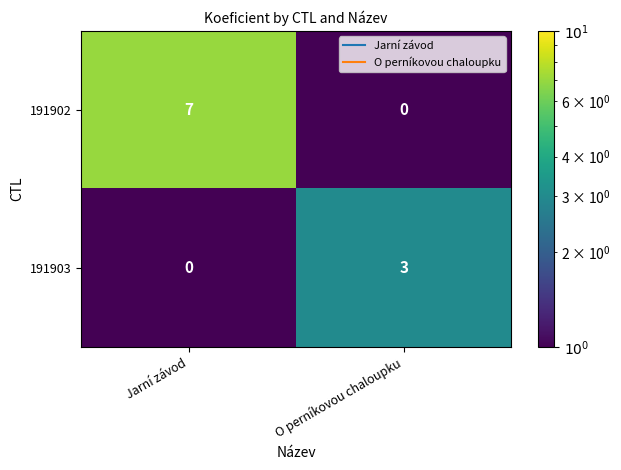

The 191903 series shows -1 at Jarní závod. True or false?

False